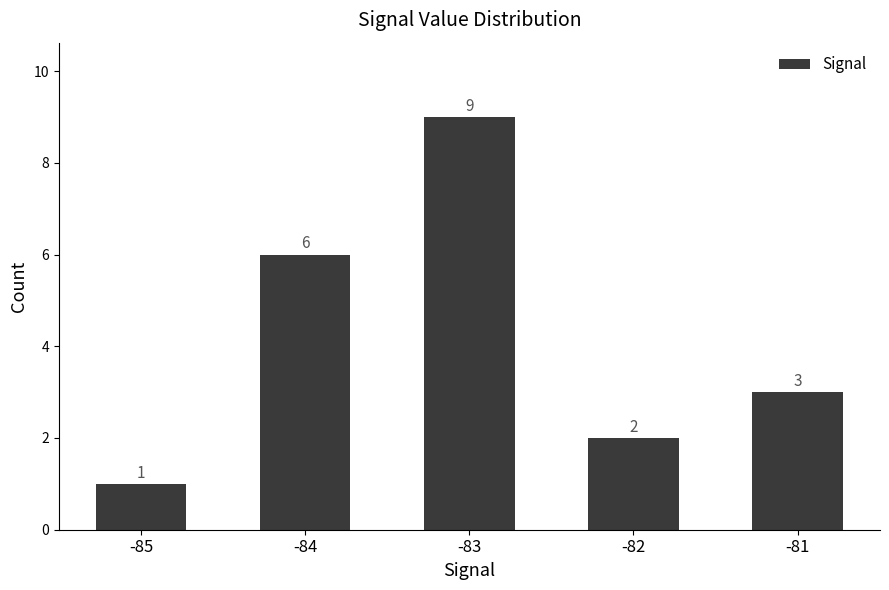

Are the bars grouped side by side (vs. stacked)?

No